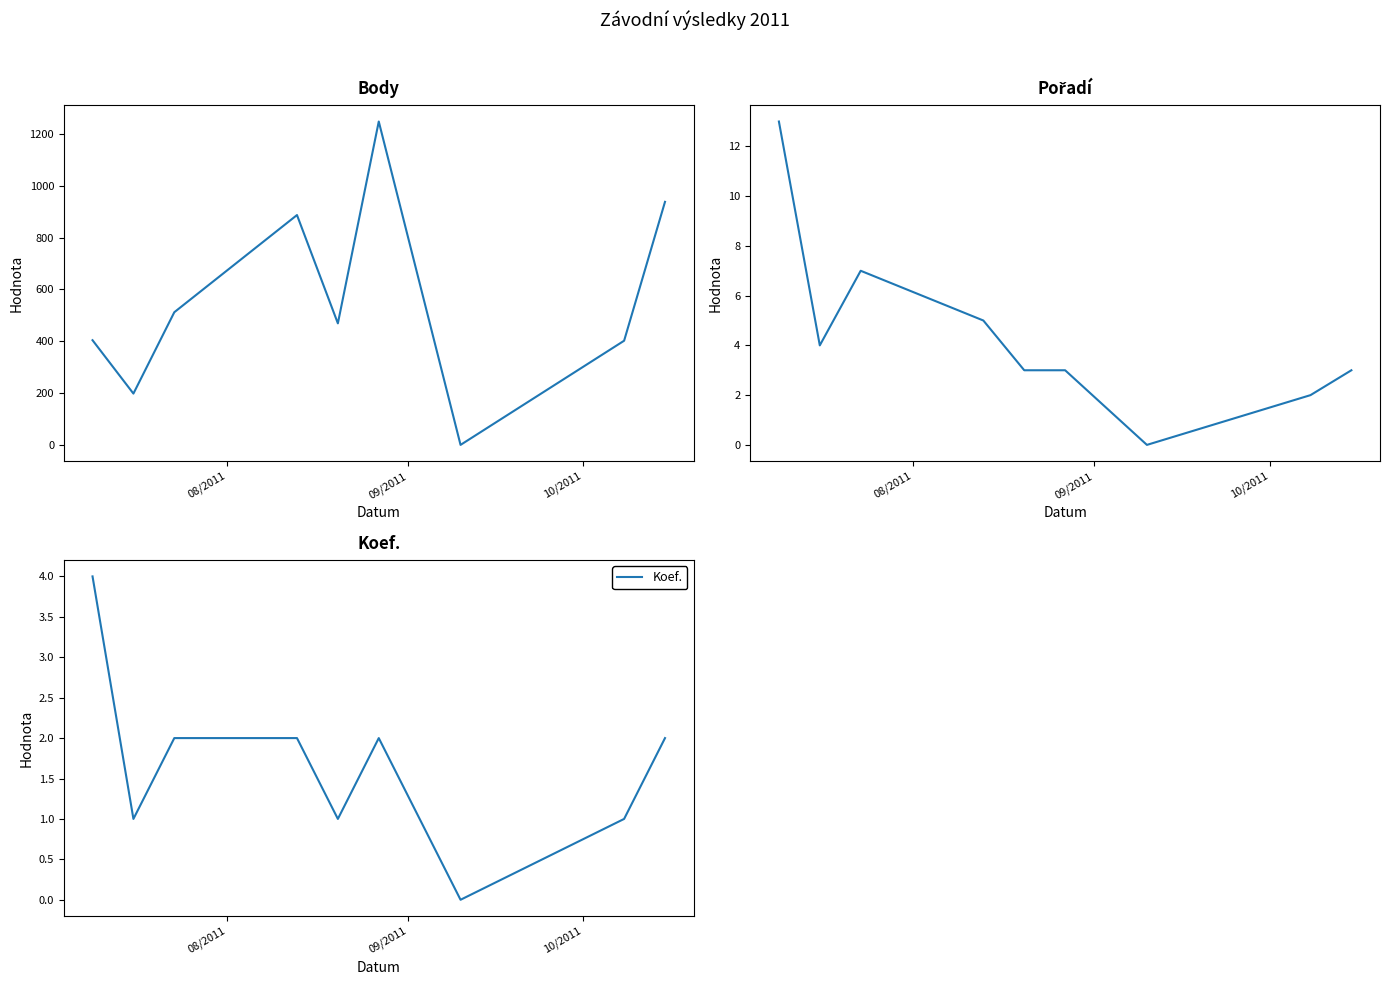

True or false: Body and Pořadí intersect in this chart.

False